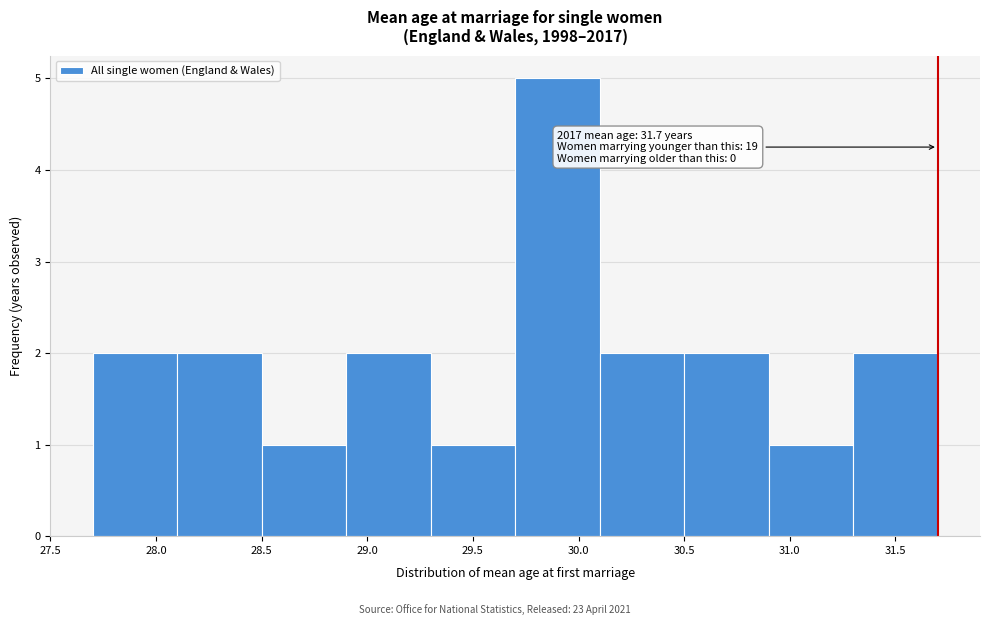

Over which range of the x-axis is the bar tallest?

29.7 to 30.1